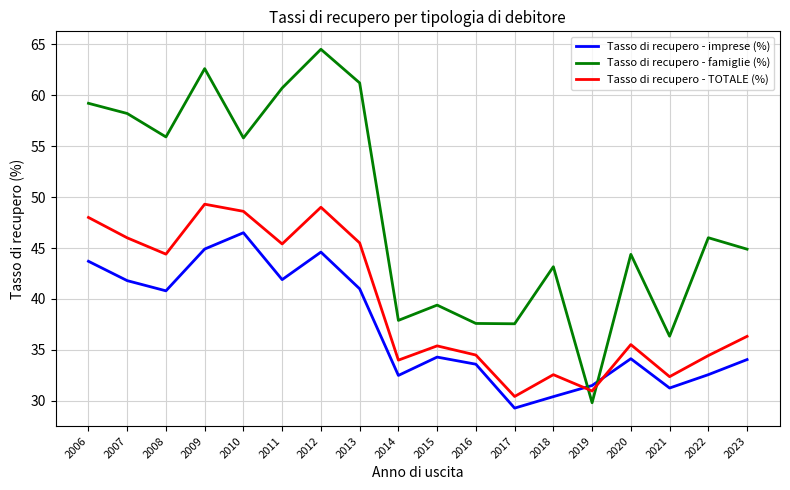

The value of Tasso di recupero - TOTALE (%) at 2012 is 33.8. True or false?

False